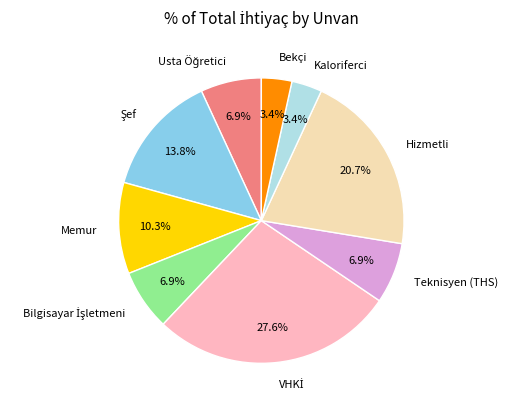

The Memur slice represents 18% of the pie. True or false?

False